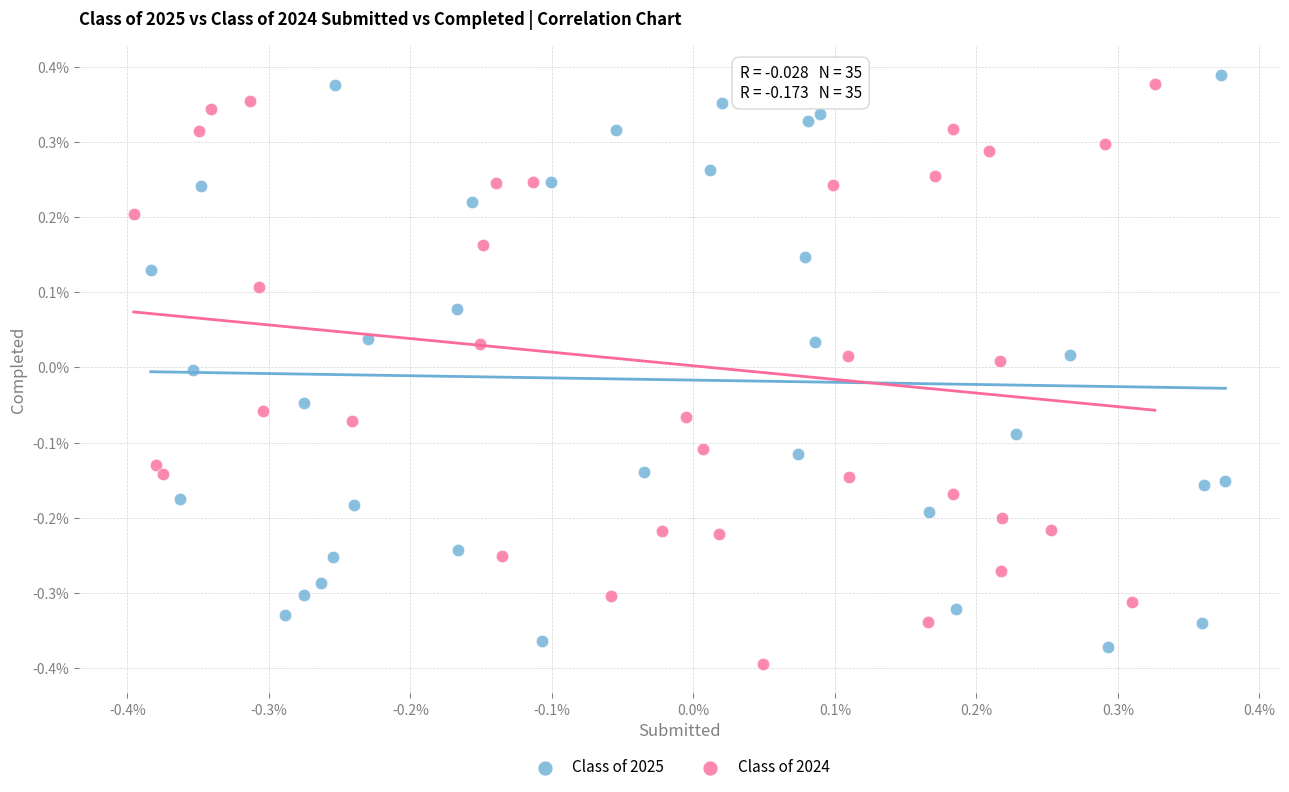

Which series has the largest Y range (max minus min)?

Class of 2024